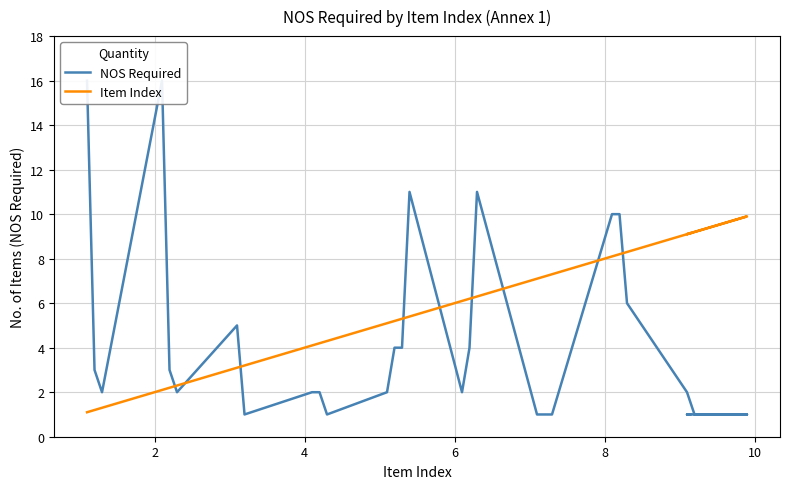

How many lines are shown in the chart?

2